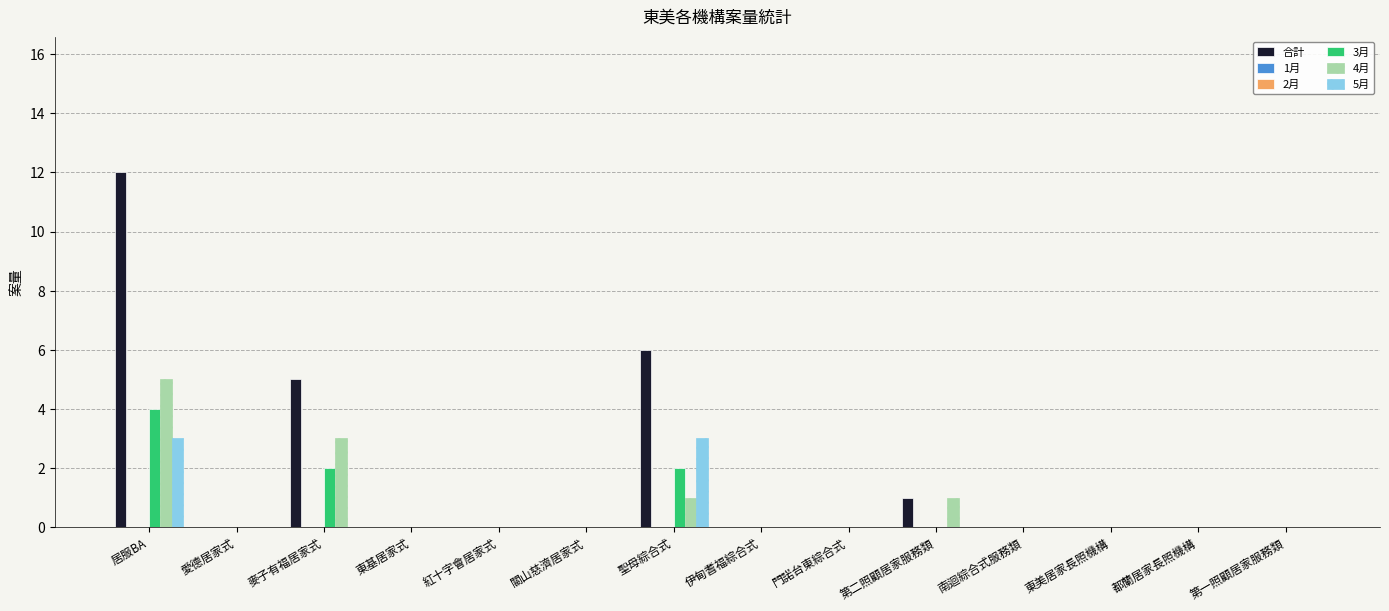

What is the label of the 7th bar from the left?

聖母綜合式